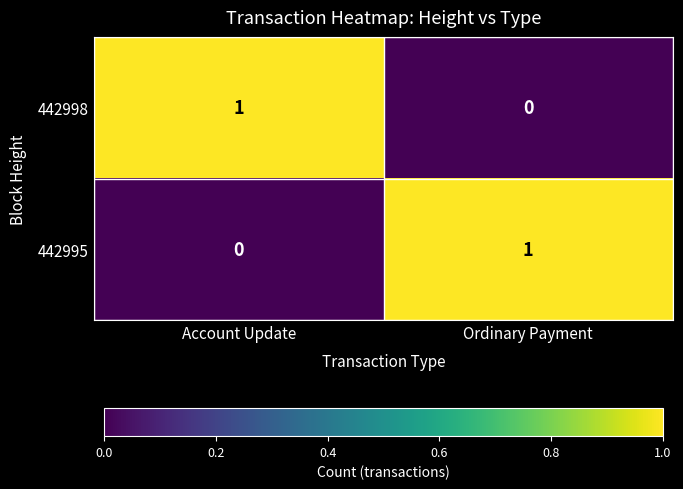

True or false: 442995 has a value of 1 at Ordinary Payment.

True